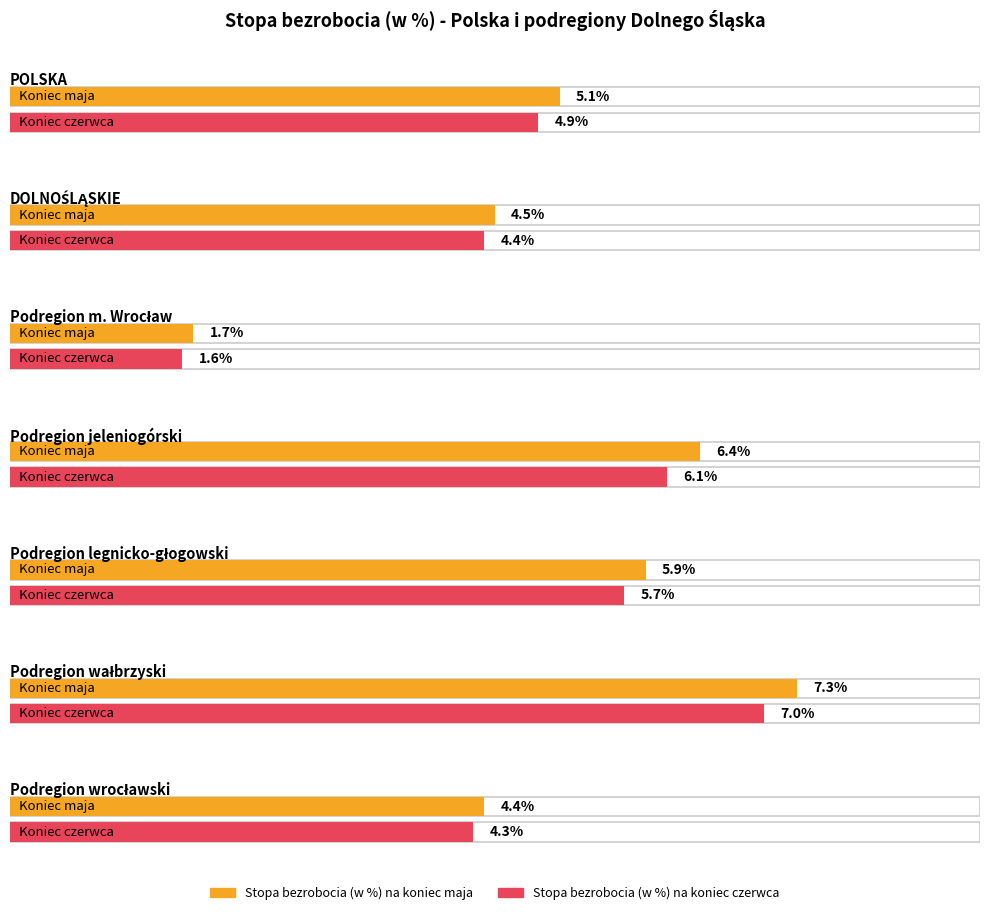

What is the label of the 7th bar from the right?

POLSKA